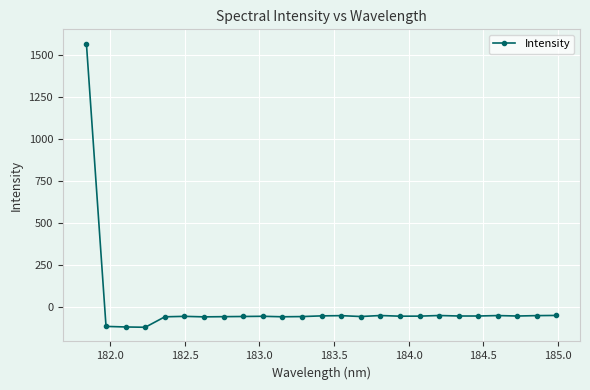

What is the average value?

4.6